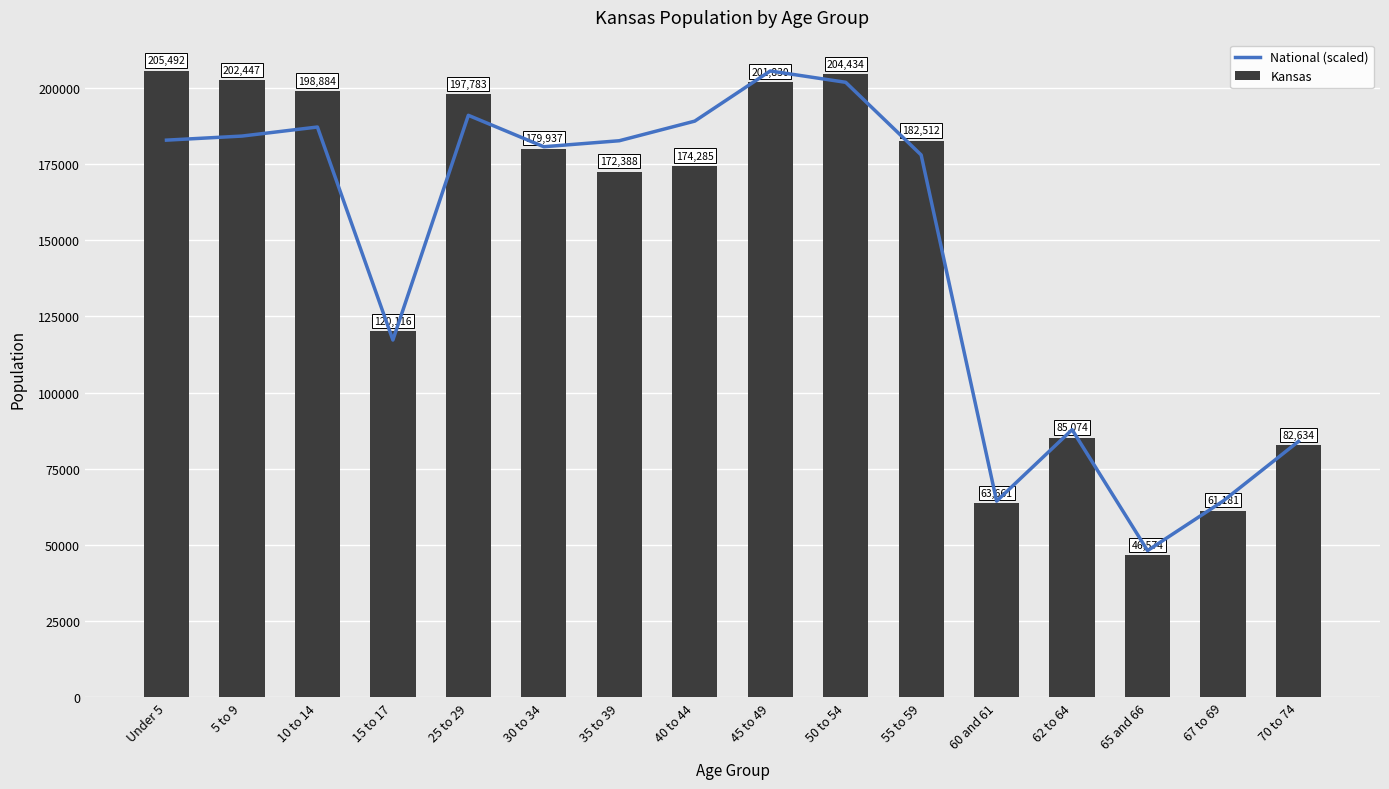

What is the minimum value shown in the chart?

46574.0